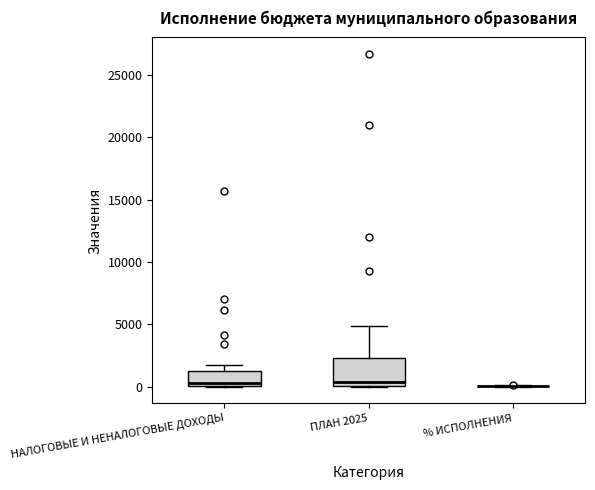

Reading left to right, read every box against the y-axis: the position of its median line, the range the box covers, and the ends of its whiskers. The values are not printed on the chart, so give them approximately, as read against the axis.

НАЛОГОВЫЕ И НЕНАЛОГОВЫЕ ДОХОДЫ: median 500, box 0 to 1500, whiskers 0 to 1500 (just above the box's upper edge)
ПЛАН 2025: median 500, box 0 to 2500, whiskers 0 to 5000
% ИСПОЛНЕНИЯ: box collapsed to a line at 0, whiskers 0 to 0